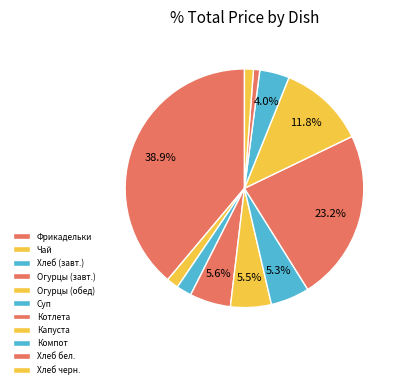

How many segments does this pie chart have?

11